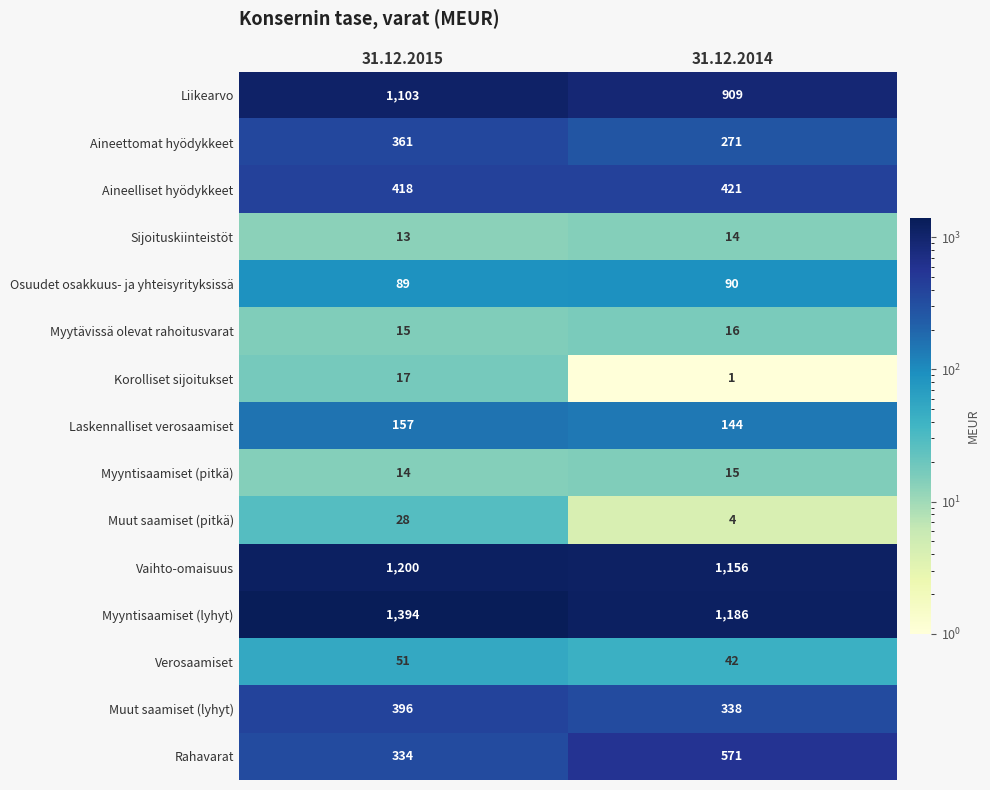

Which series changed the most between 31.12.2015 and 31.12.2014?

Rahavarat